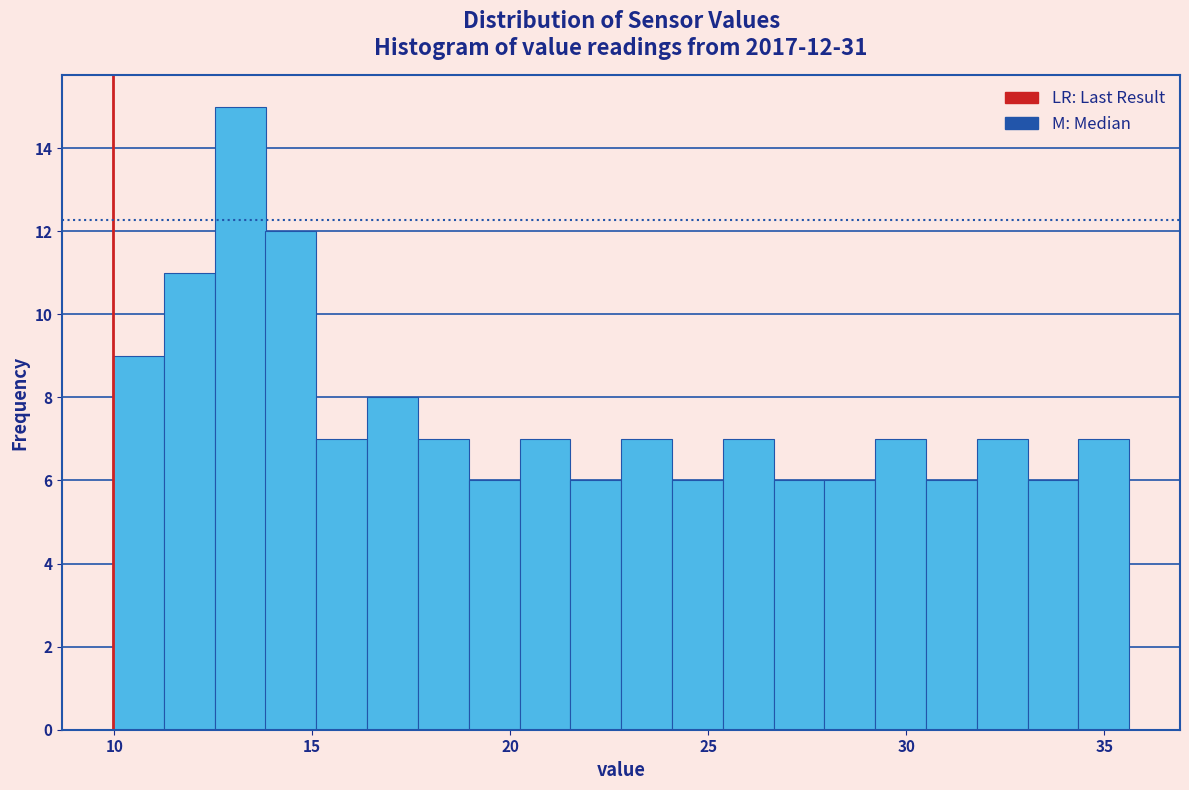

Read against the x-axis, roughly where is the centre of the tallest bar?

13.0